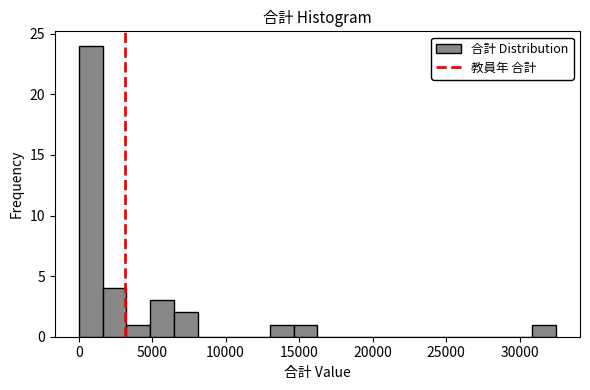

Around what value on the x-axis is the tallest bar? Give the approximate position of its centre, as read against the axis.

1000